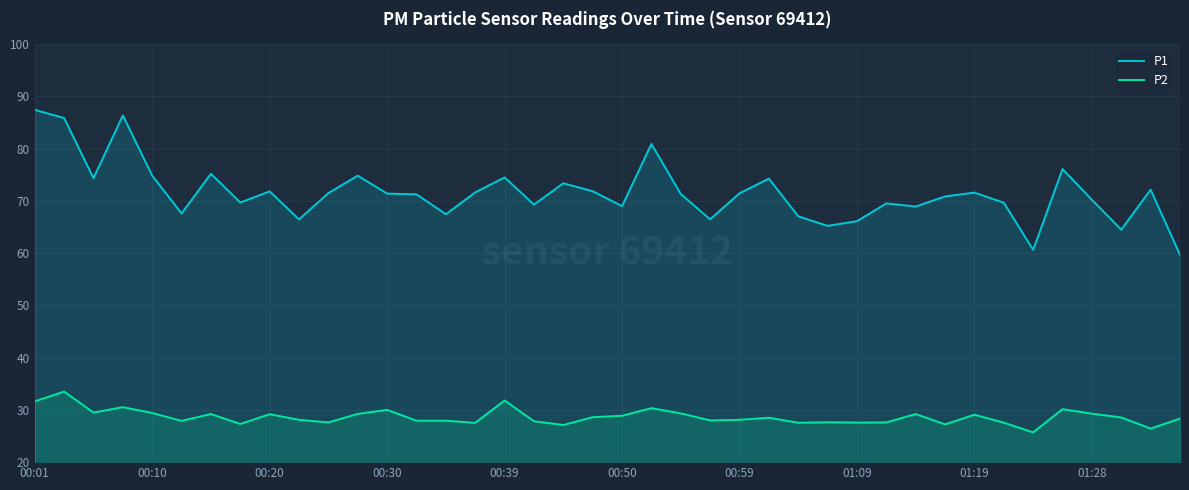

Reading left to right, extract all data points from this chart.

P1: 87.4	85.8	74.3	86.3	74.8	67.6	75.2	69.7	71.8	66.4	71.5	74.8	71.4	71.2	67.4	71.6	74.5	69.3	73.3	71.8	69.0	80.9	71.3	66.5	71.4	74.2	67.0	65.2	66.1	69.5	68.9	70.8	71.6	69.6	60.6	76.1	70.2	64.5	72.1	59.6
P2: 31.6	33.5	29.5	30.5	29.4	27.9	29.2	27.3	29.2	28.1	27.6	29.2	30.0	27.9	27.9	27.5	31.8	27.8	27.1	28.6	28.9	30.3	29.3	28.0	28.1	28.5	27.5	27.6	27.6	27.6	29.2	27.2	29.1	27.6	25.7	30.1	29.3	28.6	26.4	28.3